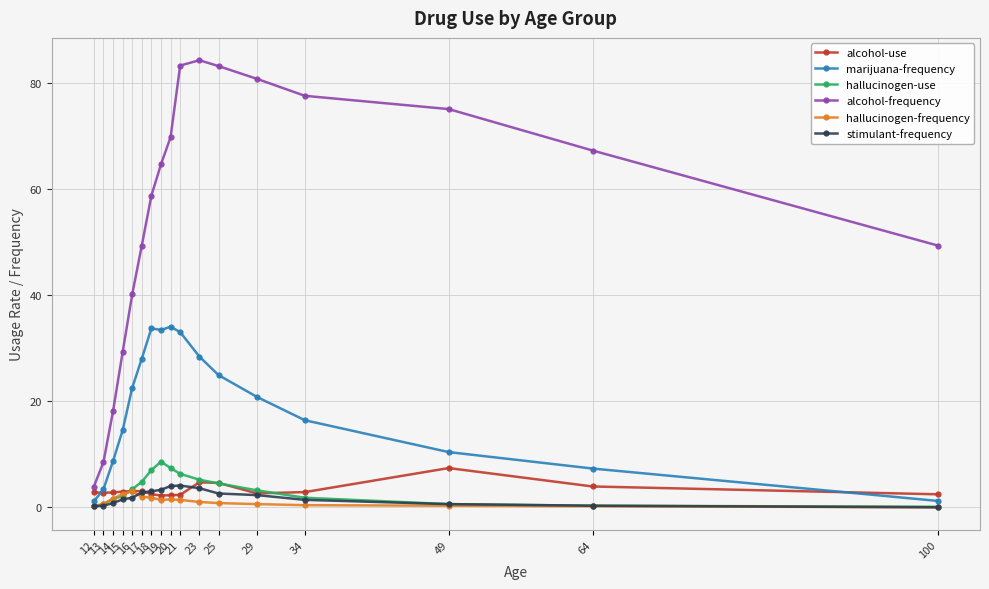

Does the chart display data point markers on the line(s)?

Yes